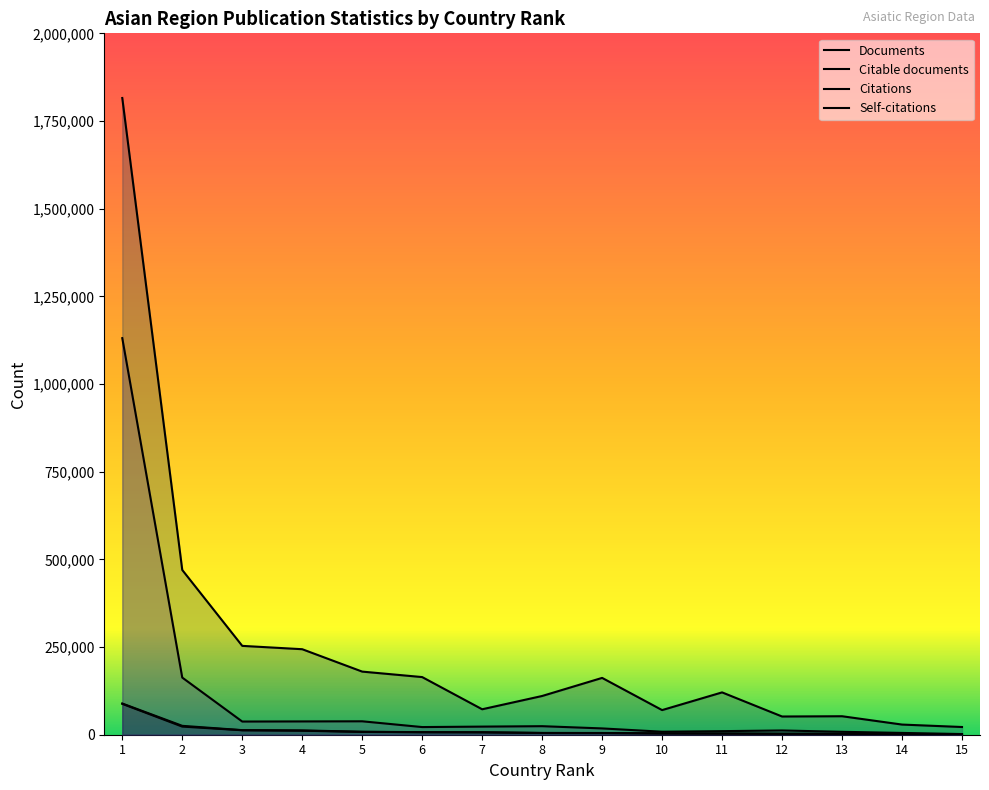

How many lines are shown in the chart?

4